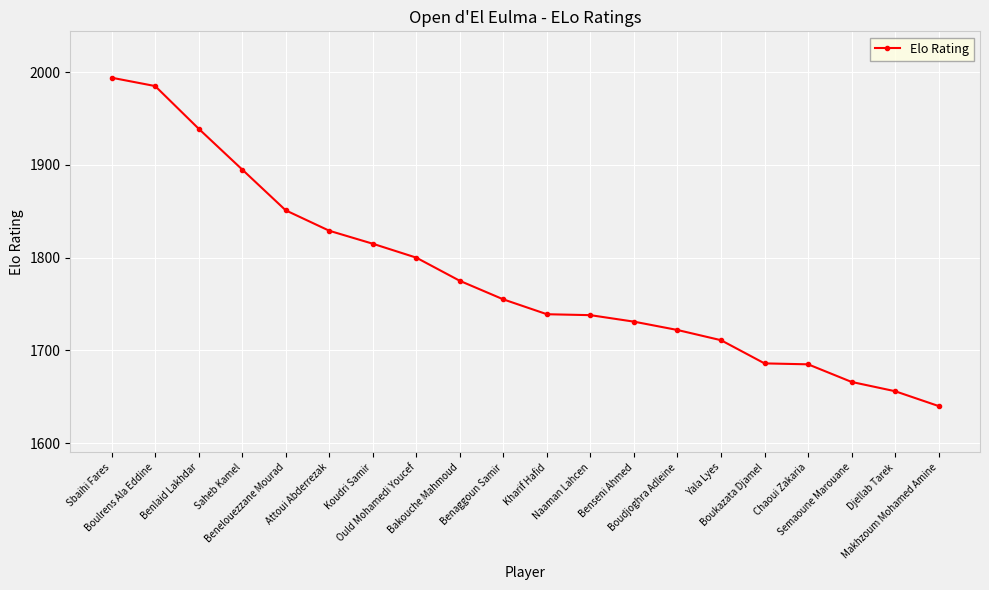

What is the minimum value shown in the chart?

1640